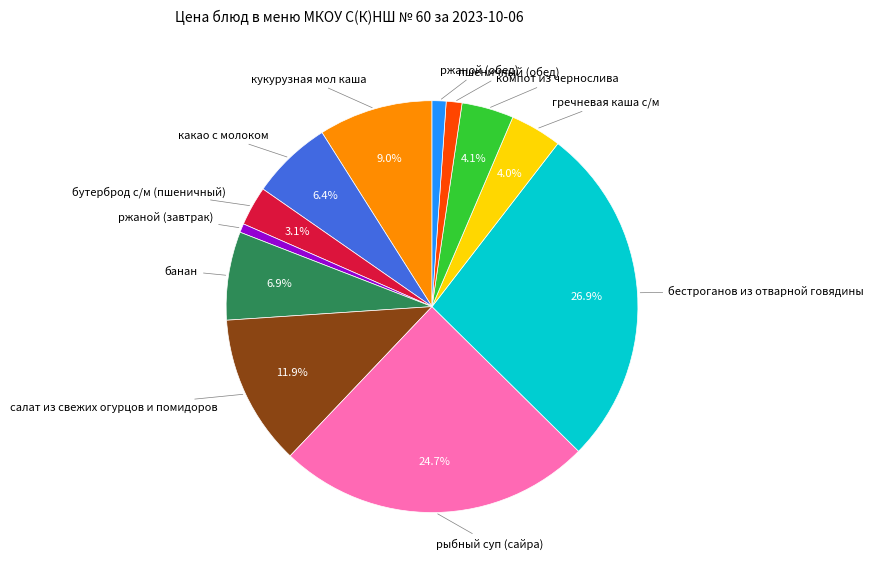

Is there a majority slice in this chart?

No